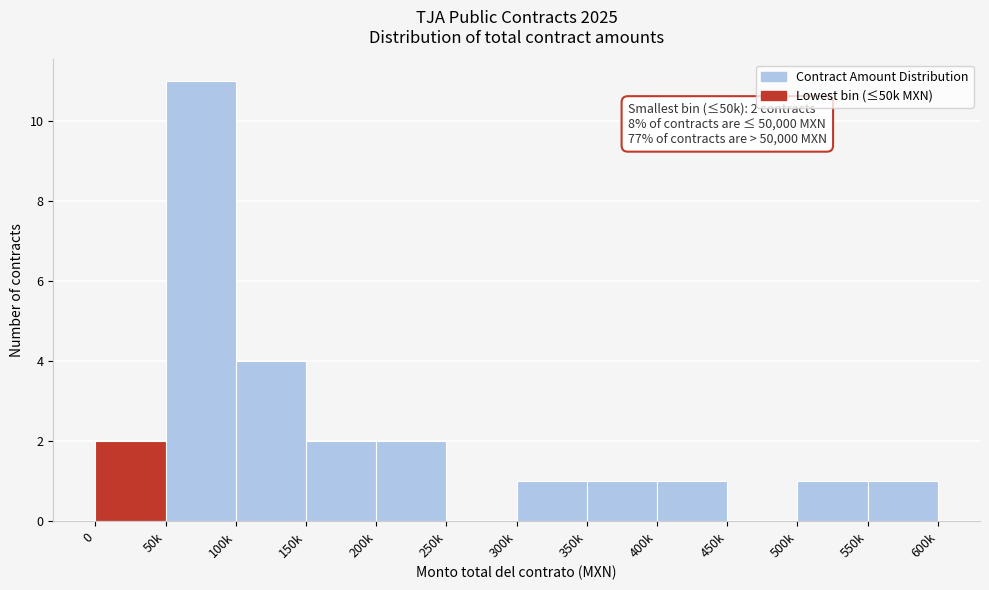

Where is the data nearest to the value 5?

100k